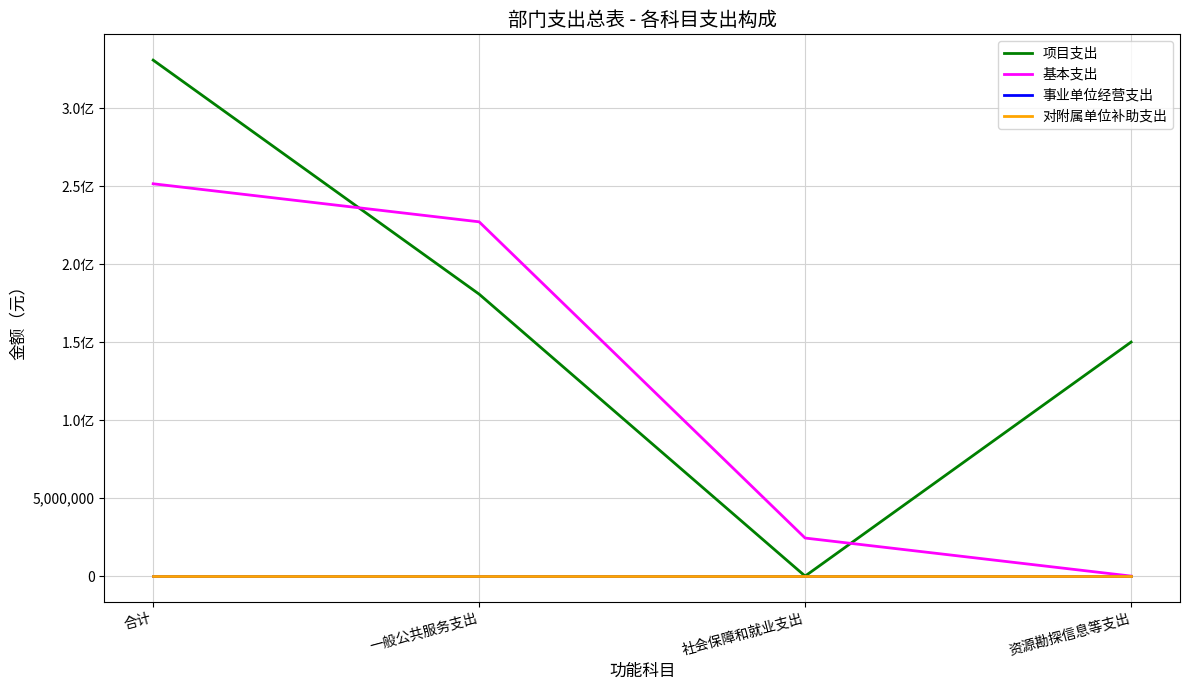

True or false: 项目支出 and 事业单位经营支出 cross at least once.

False